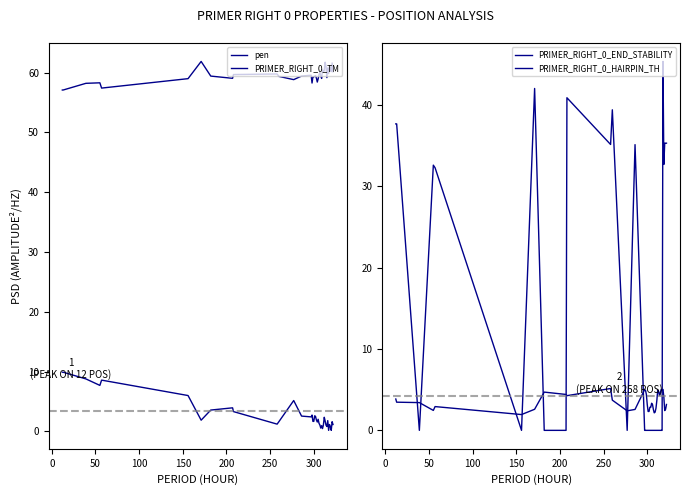

Does the chart have visible grid lines?

No